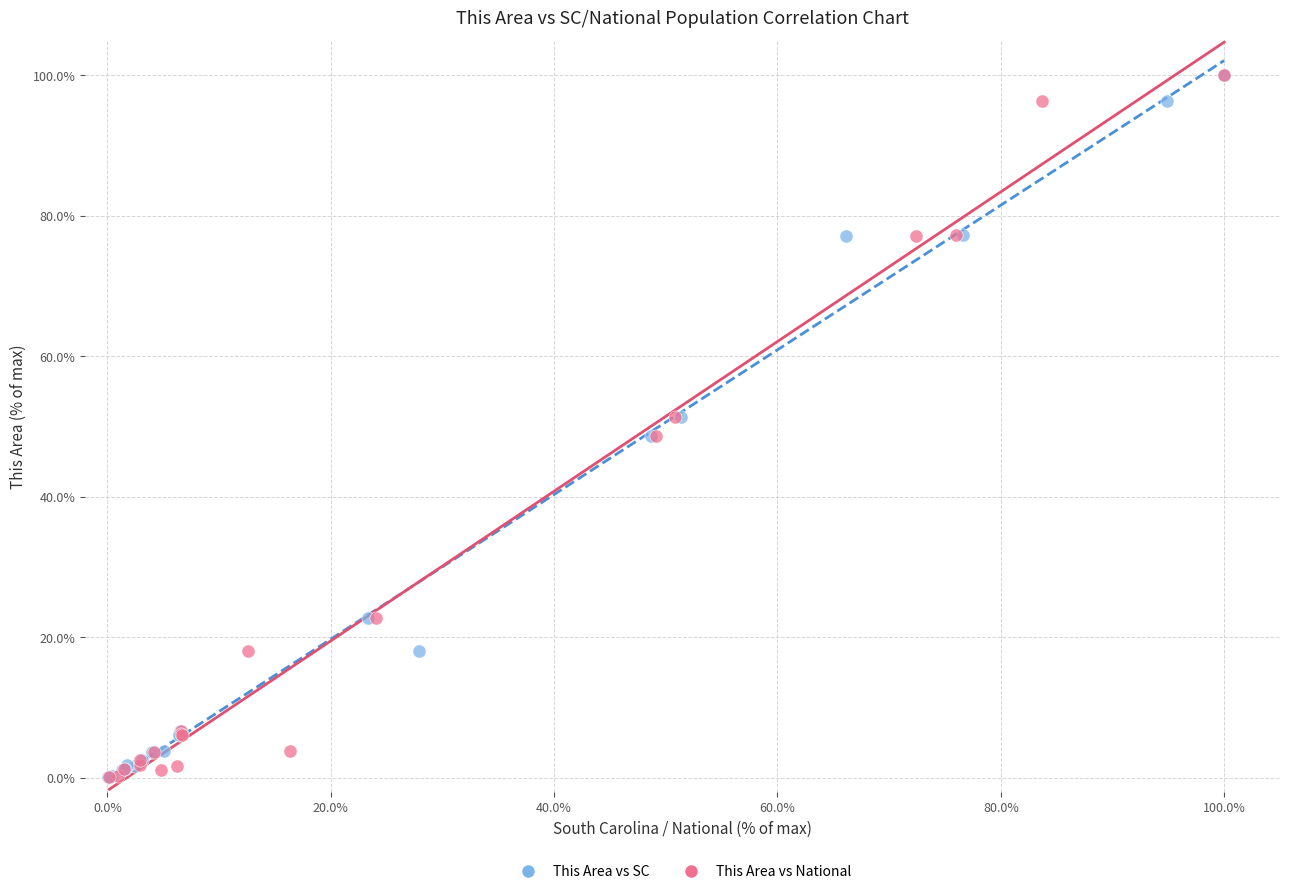

What are all the series names shown in the legend?

This Area vs SC, This Area vs National